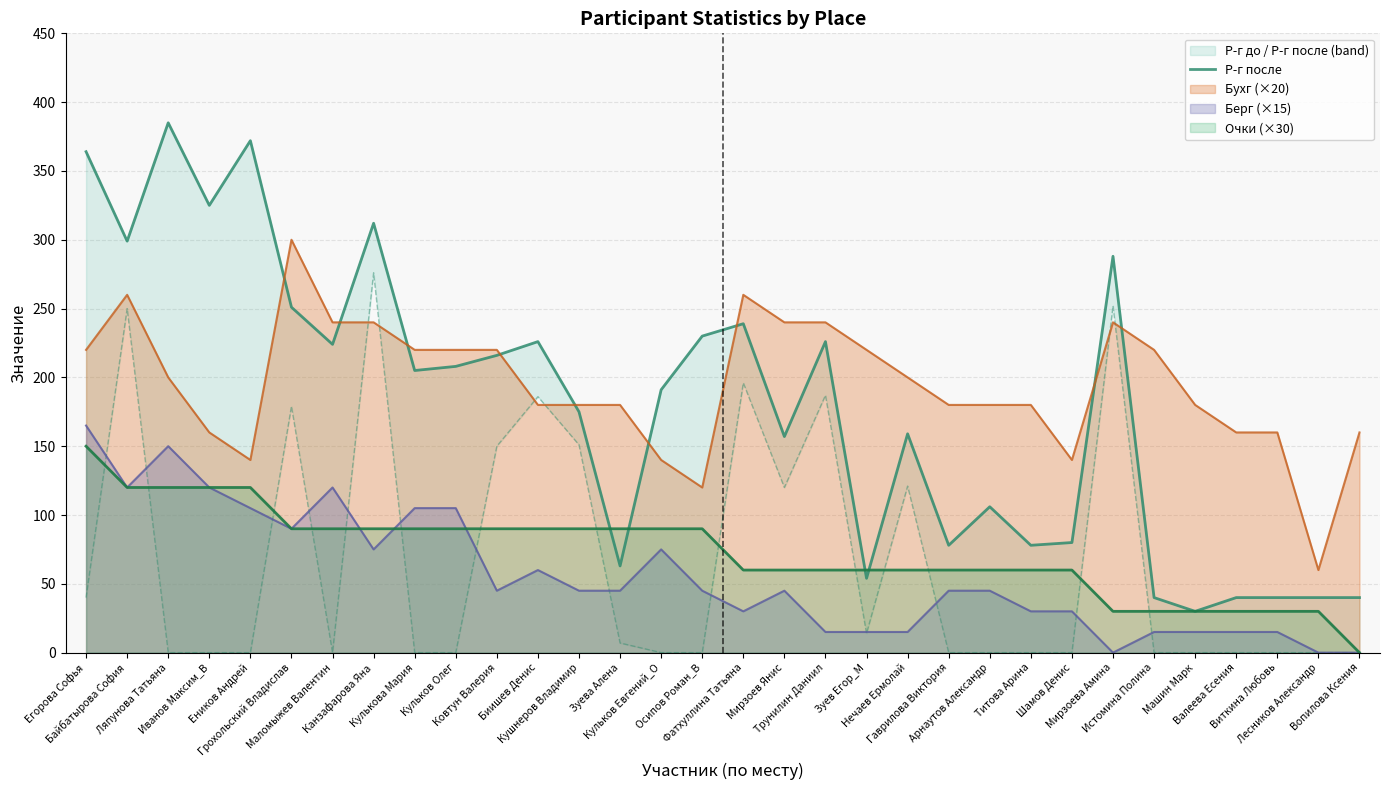

Where is the first local minimum?

Байбатырова София